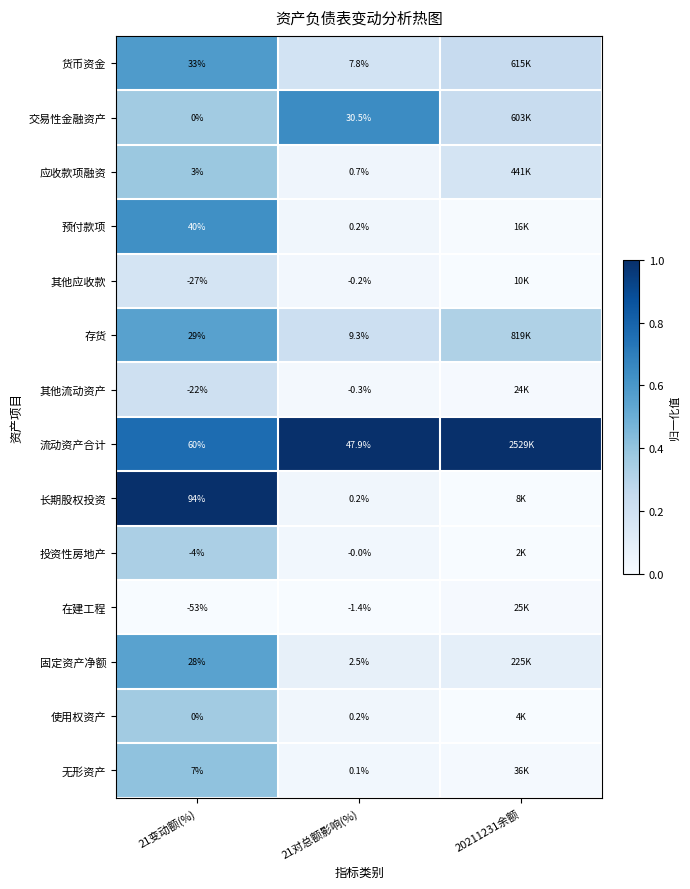

Between 21变动额(%) and 21对总额影响(%), which series saw the biggest shift?

长期股权投资